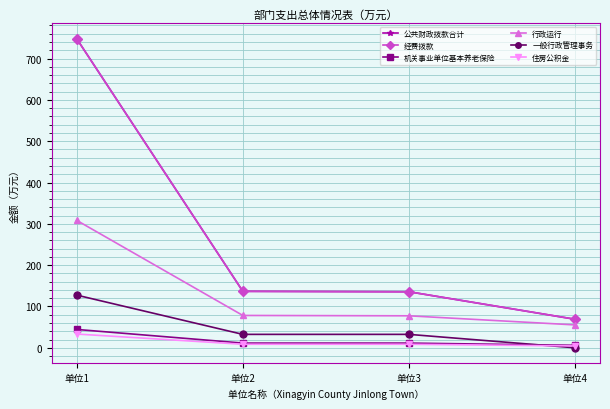

Is it true that 一般行政管理事务 equals 32.5 at 单位3?

True